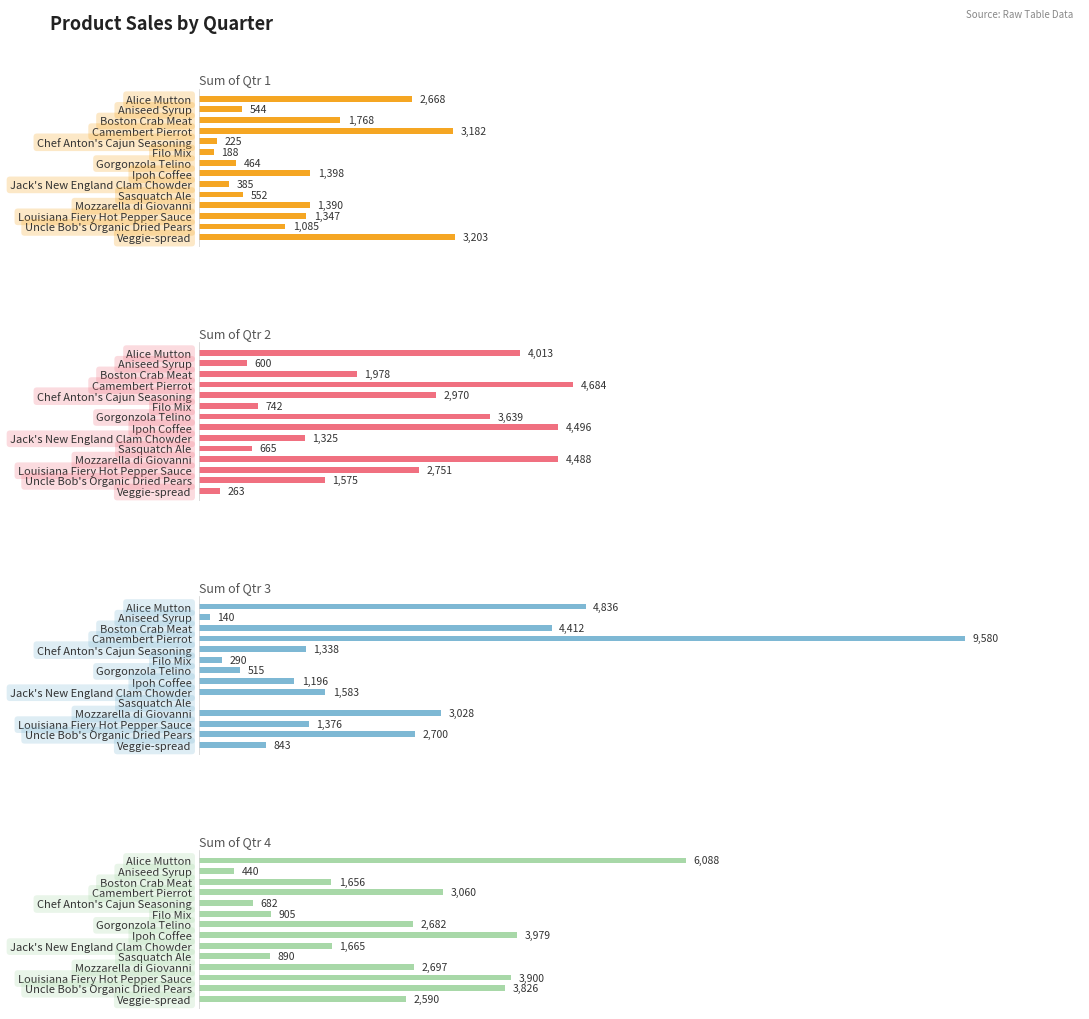

Reading left to right, extract all data points from this chart.

Sum of Qtr 1: 2667.6	544.0	1768.4	3182.4	225.3	187.6	464.5	1398.4	385.0	551.6	1390.0	1347.4	1084.8	3202.9
Sum of Qtr 2: 4013.1	600.0	1978.0	4683.5	2970.0	742.0	3639.4	4496.5	1325.0	665.0	4488.2	2750.7	1575.0	263.4
Sum of Qtr 3: 4836.0	140.0	4412.3	9579.5	1337.6	289.8	515.0	1196.0	1582.6	0.0	3027.6	1375.6	2700.0	842.9
Sum of Qtr 4: 6087.9	440.0	1656.0	3060.0	682.0	904.8	2681.9	3979.0	1664.6	890.4	2697.0	3899.5	3826.5	2590.1